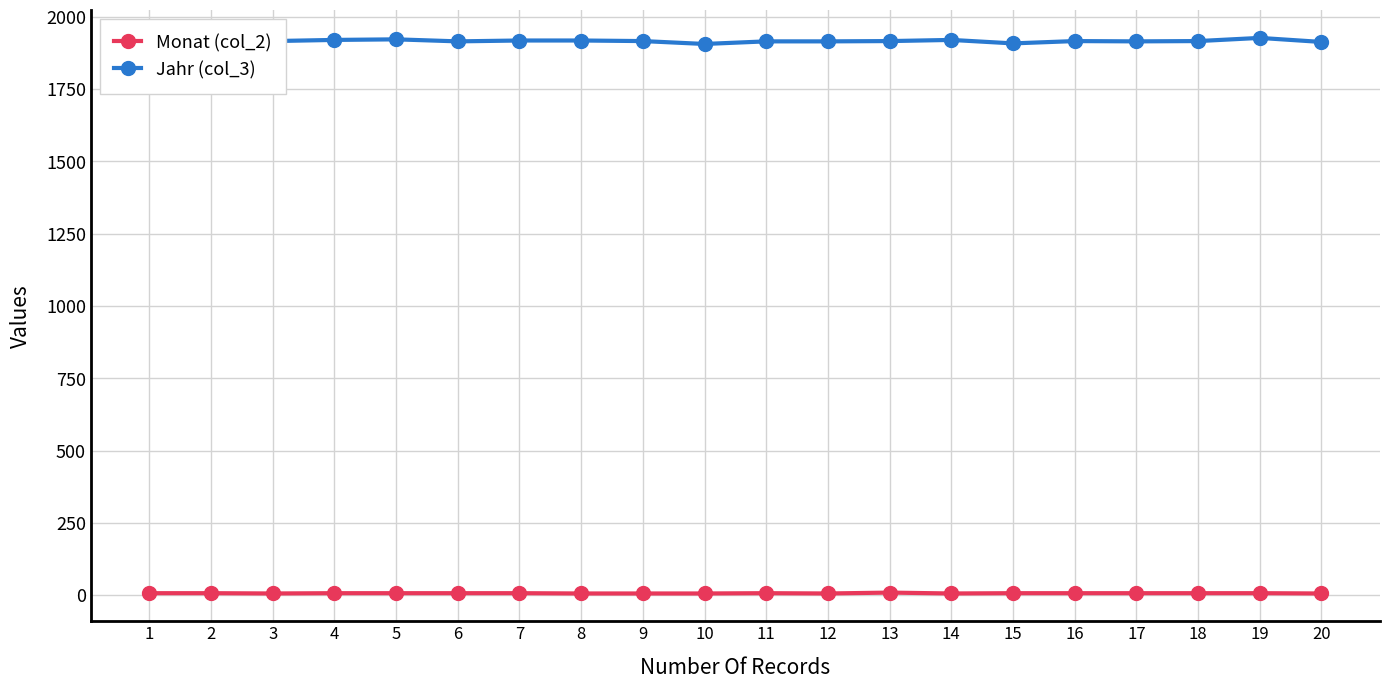

True or false: Jahr (col_3) has more than 1 interior local peaks.

True